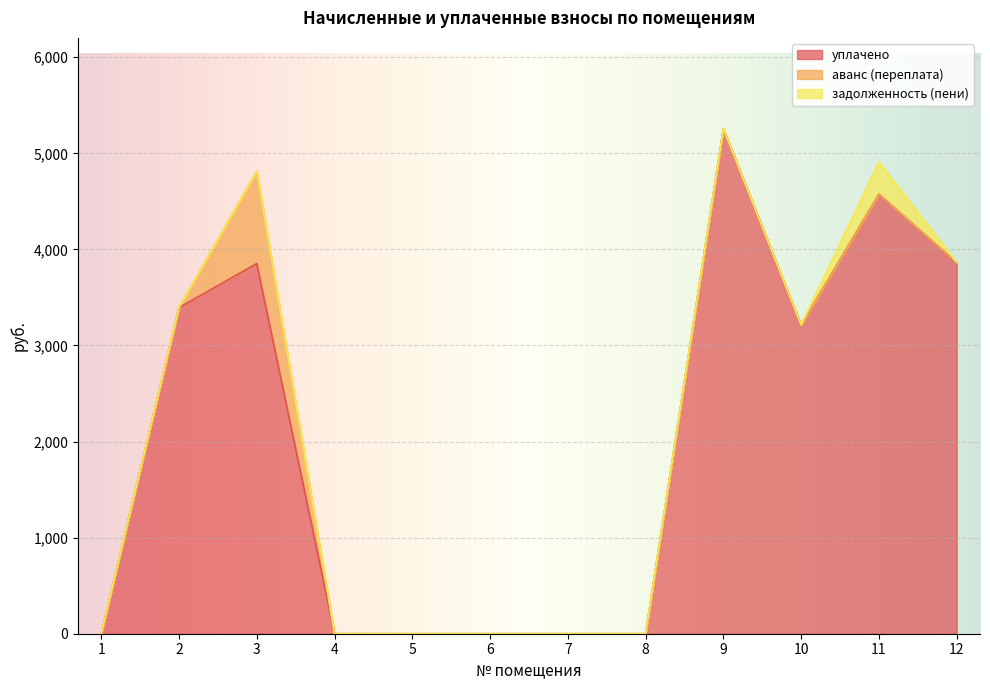

True or false: аванс (переплата) has more than 0 points higher than both neighbors.

True